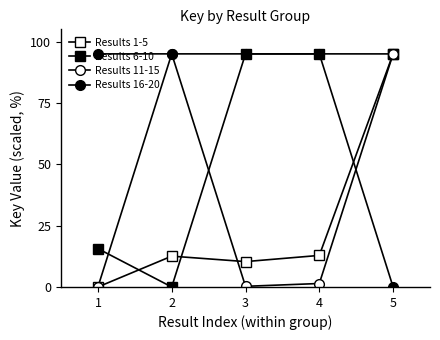

Is it true that Results 6-10 equals 95.0 at 3?

True